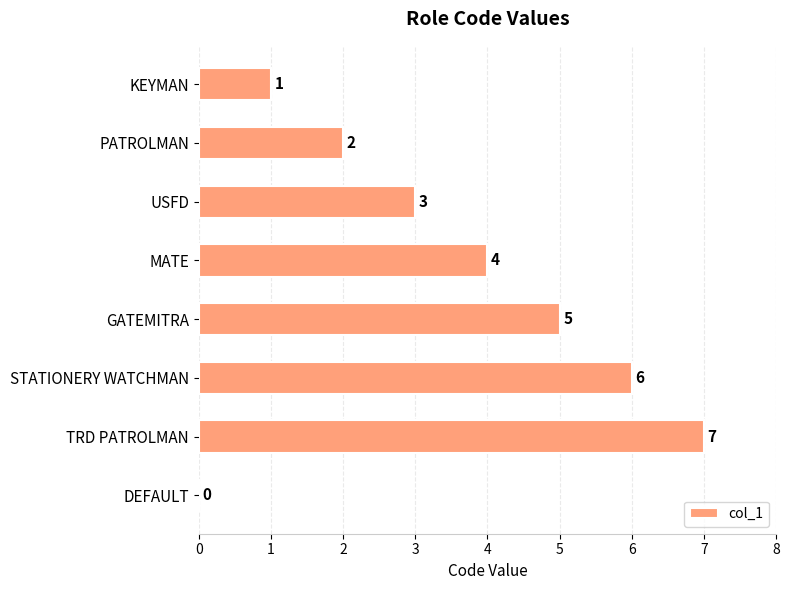

The value at PATROLMAN is 2. True or false?

True